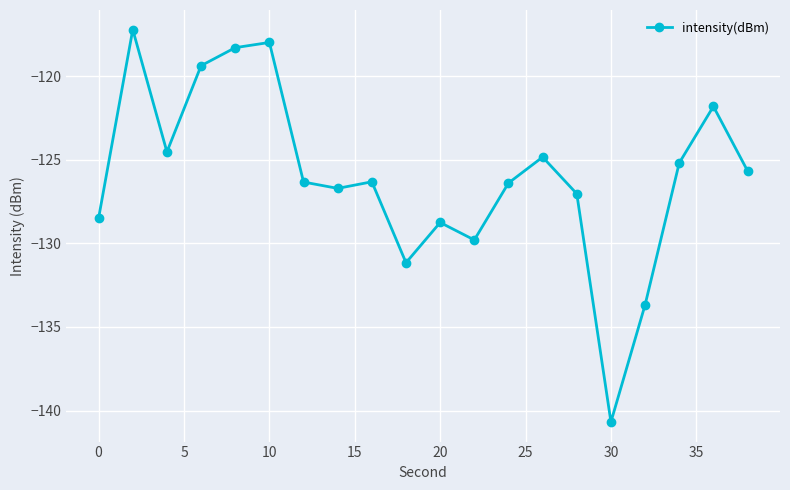

What is the value of the 16th point from the left?

-140.7